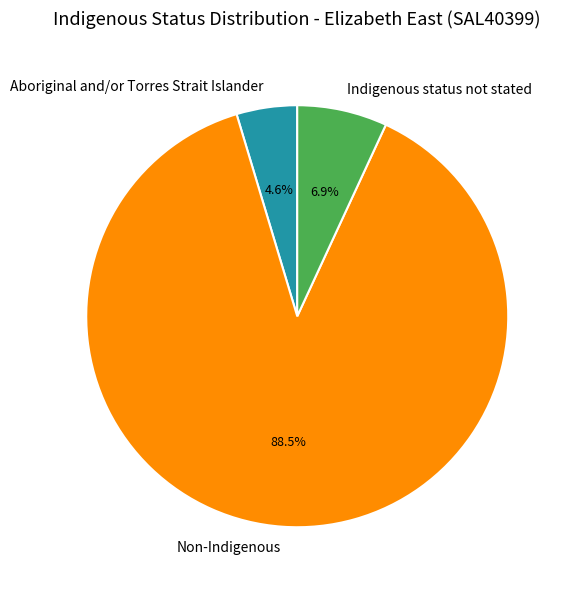

Is there any slice that represents more than half of the pie?

Yes